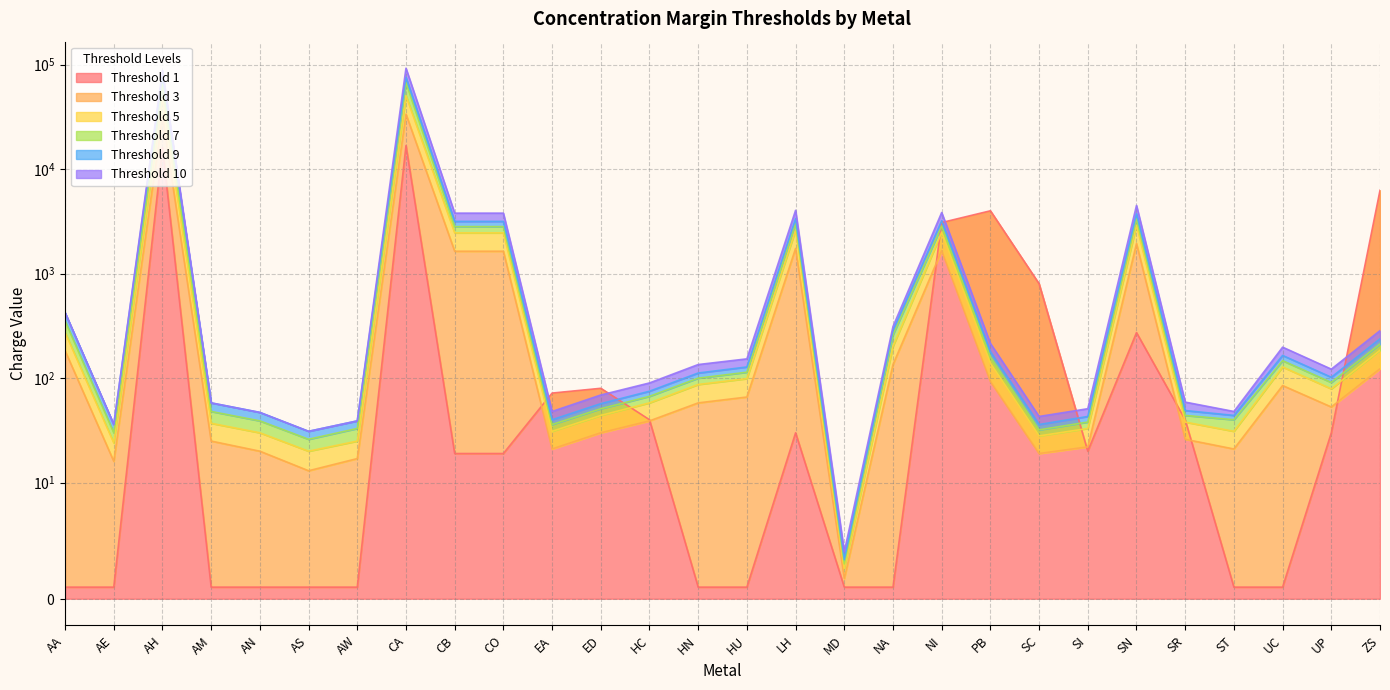

What is the label of the 11th point from the left?

EA